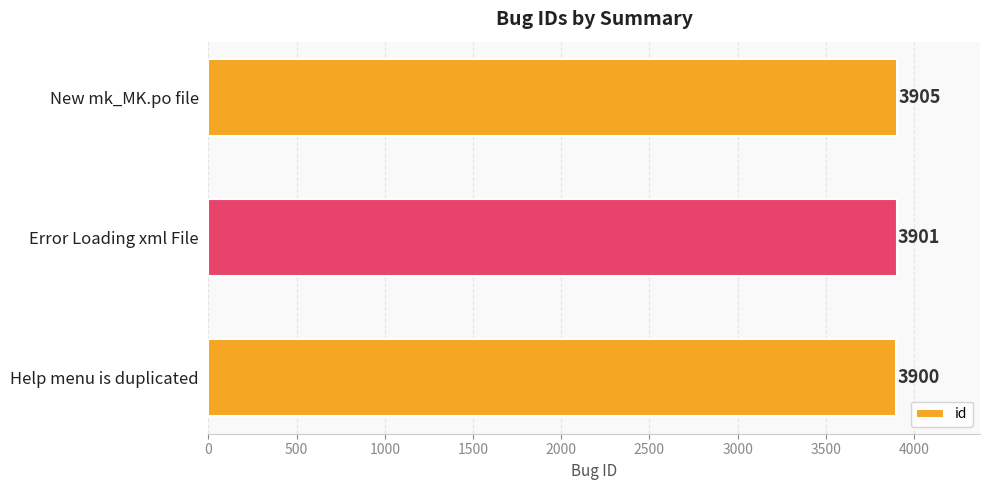

Read the value at New mk_MK.po file.

3905